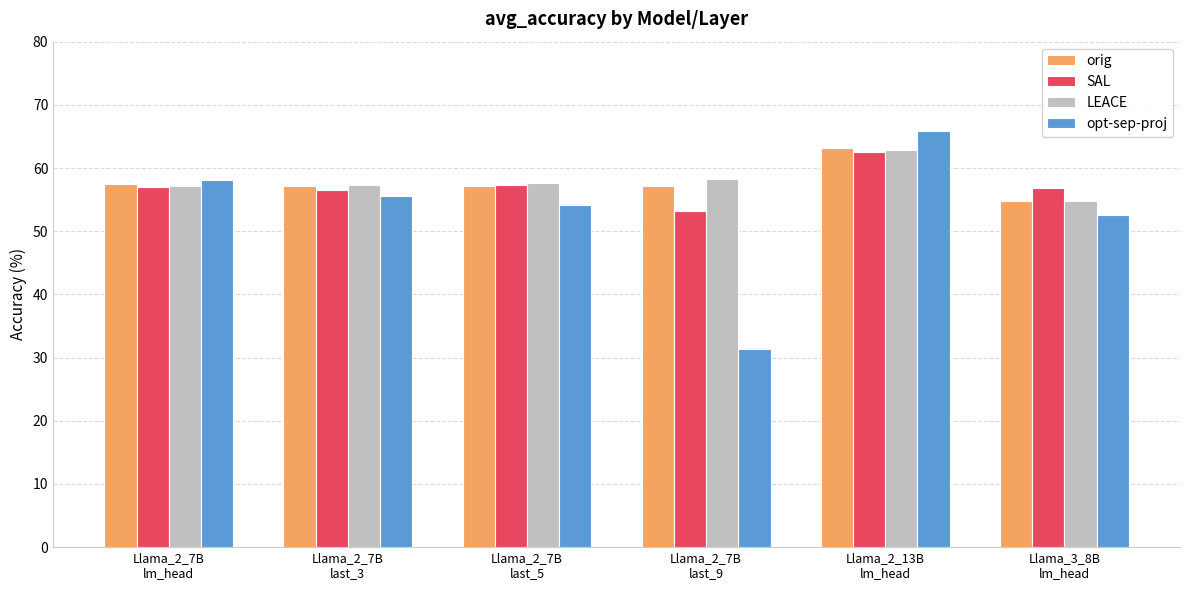

How many categories are shown in the chart?

6